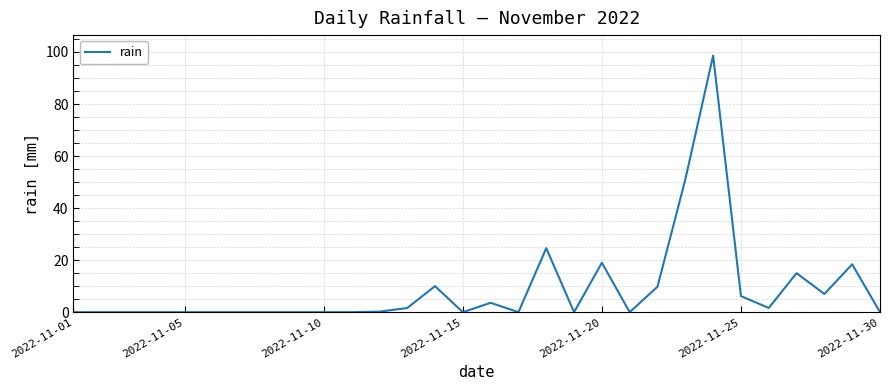

What is the maximum value shown in the chart?

98.6